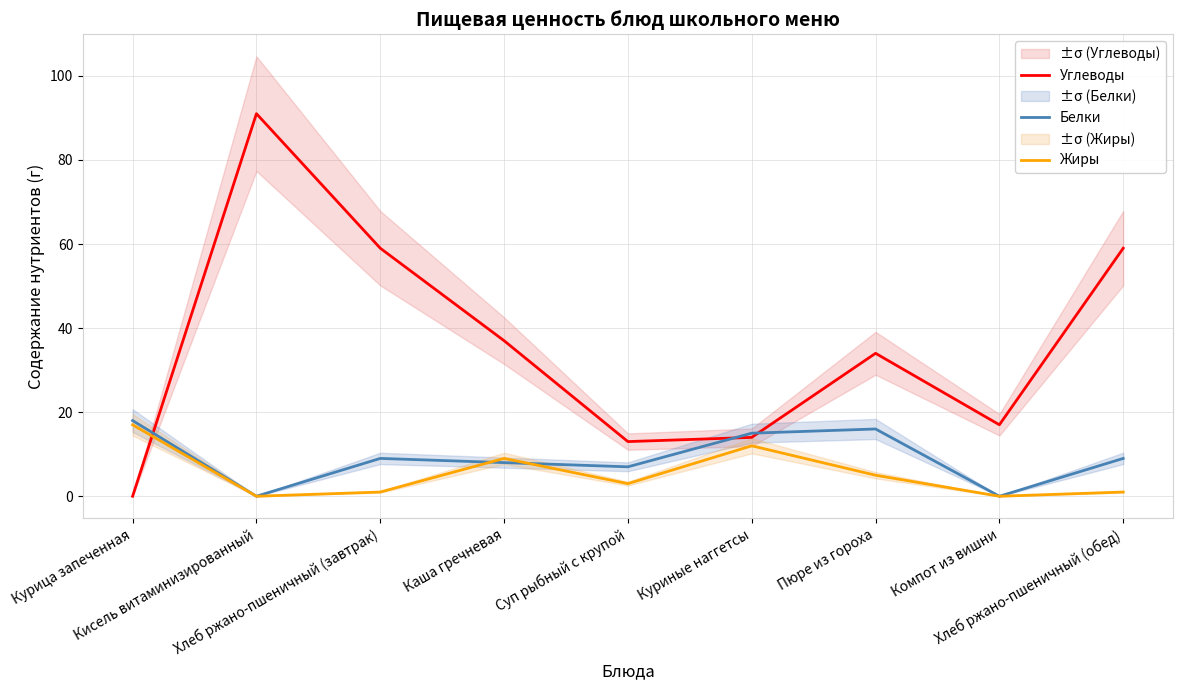

Reading right to left, list all the values displayed in this chart.

Углеводы: 59	17	34	14	13	37	59	91	0
Белки: 9	0	16	15	7	8	9	0	18
Жиры: 1	0	5	12	3	9	1	0	17